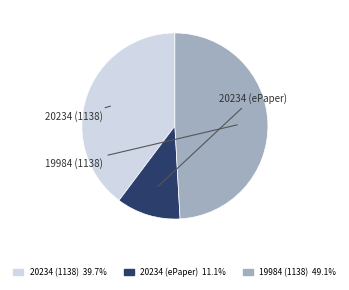

Between 20234 (1138) and 20234 (ePaper), which is larger?

20234 (1138)